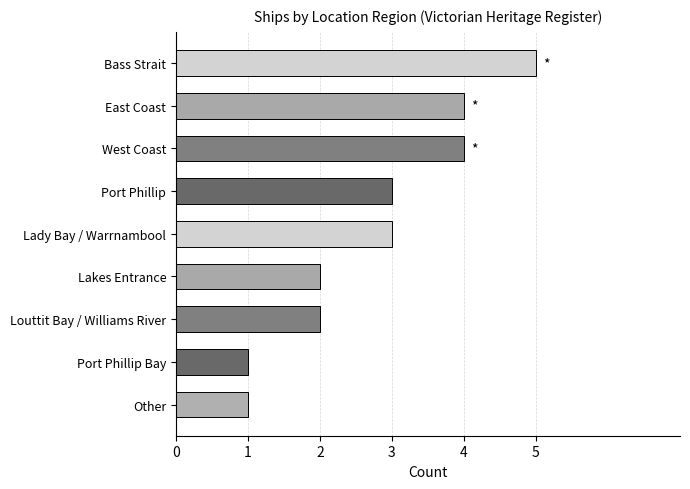

What is the minimum value shown in the chart?

1